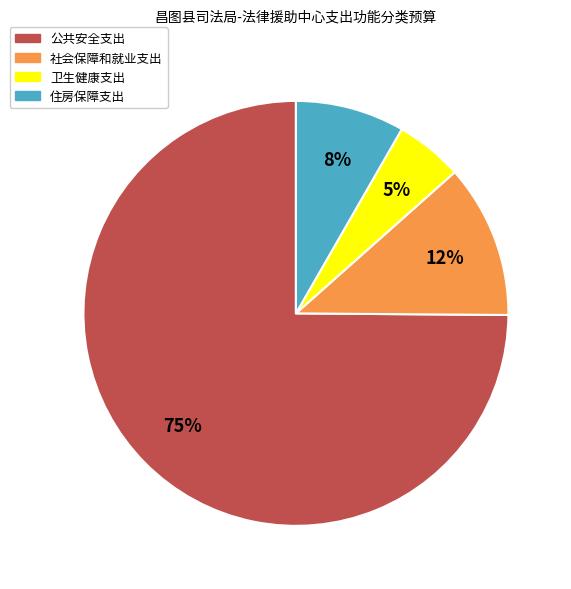

Rank the categories by value from highest to lowest.

公共安全支出, 社会保障和就业支出, 住房保障支出, 卫生健康支出